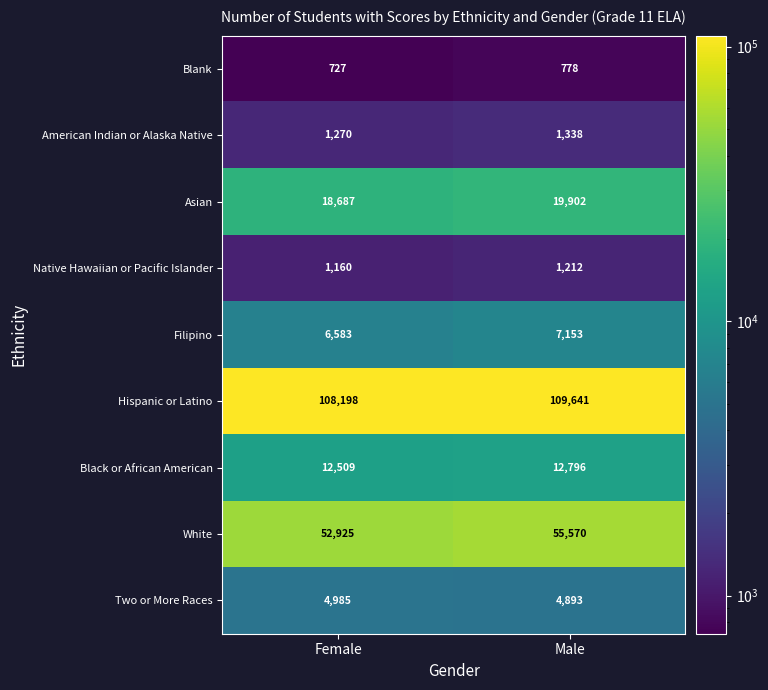

What is the minimum value for White?

52925